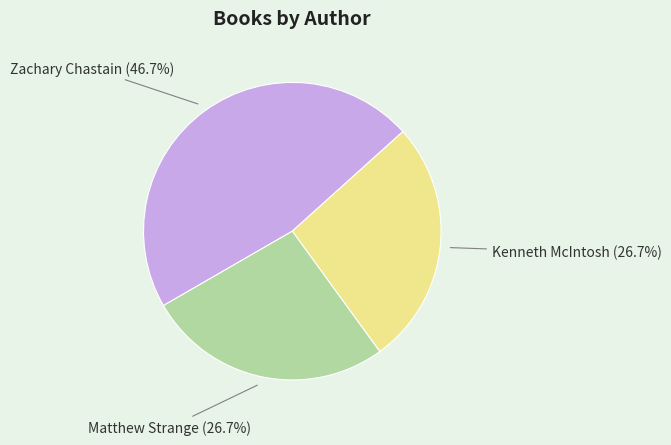

Is there a majority slice in this chart?

No